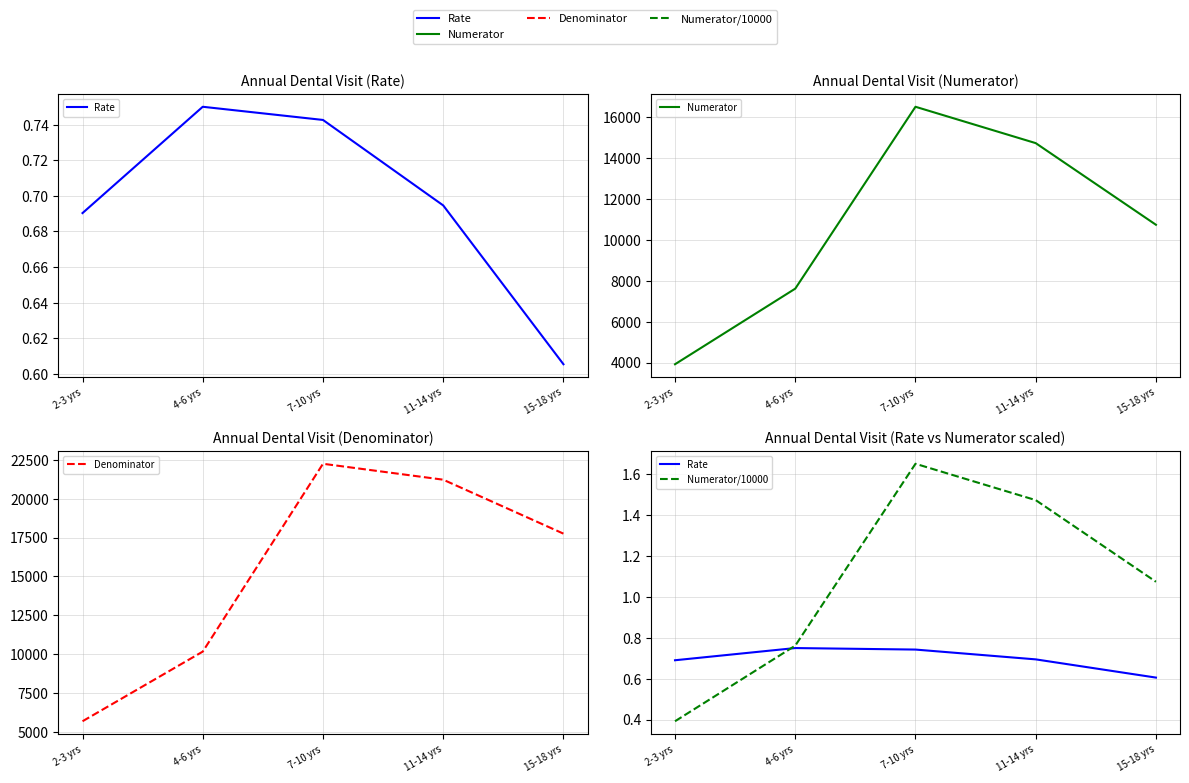

Reading left to right, transcribe all the data shown in this chart.

Rate: 2-3 yrs=0.7	4-6 yrs=0.8	7-10 yrs=0.7	11-14 yrs=0.7	15-18 yrs=0.6
Numerator: 2-3 yrs=3917.0	4-6 yrs=7618.0	7-10 yrs=16522.0	11-14 yrs=14742.0	15-18 yrs=10745.0
Denominator: 2-3 yrs=5674.0	4-6 yrs=10157.0	7-10 yrs=22248.0	11-14 yrs=21223.0	15-18 yrs=17750.0
Numerator/10000: 2-3 yrs=0.4	4-6 yrs=0.8	7-10 yrs=1.7	11-14 yrs=1.5	15-18 yrs=1.1